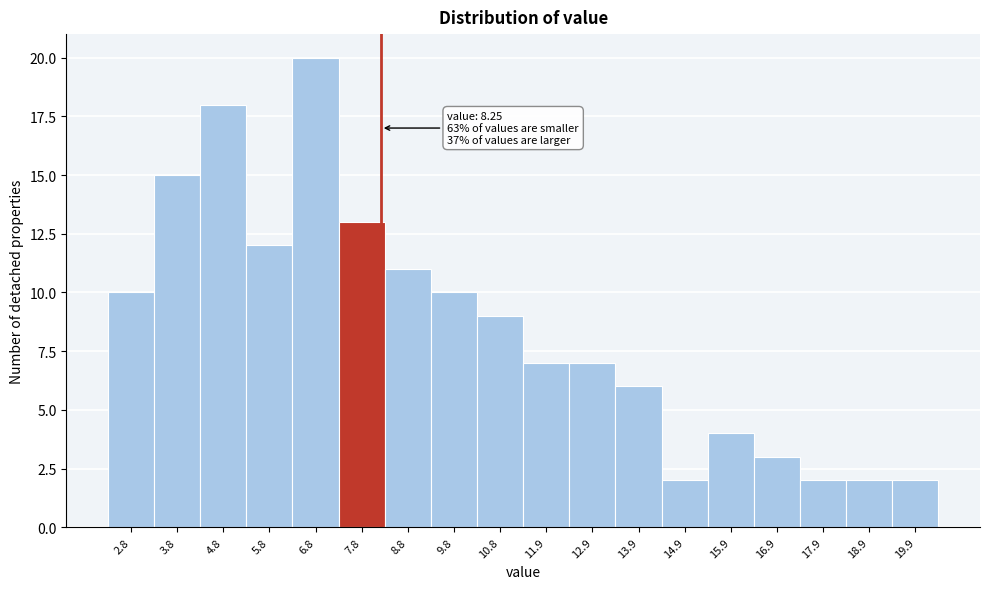

Which range on the x-axis has the tallest bar?

6.4 to 7.4